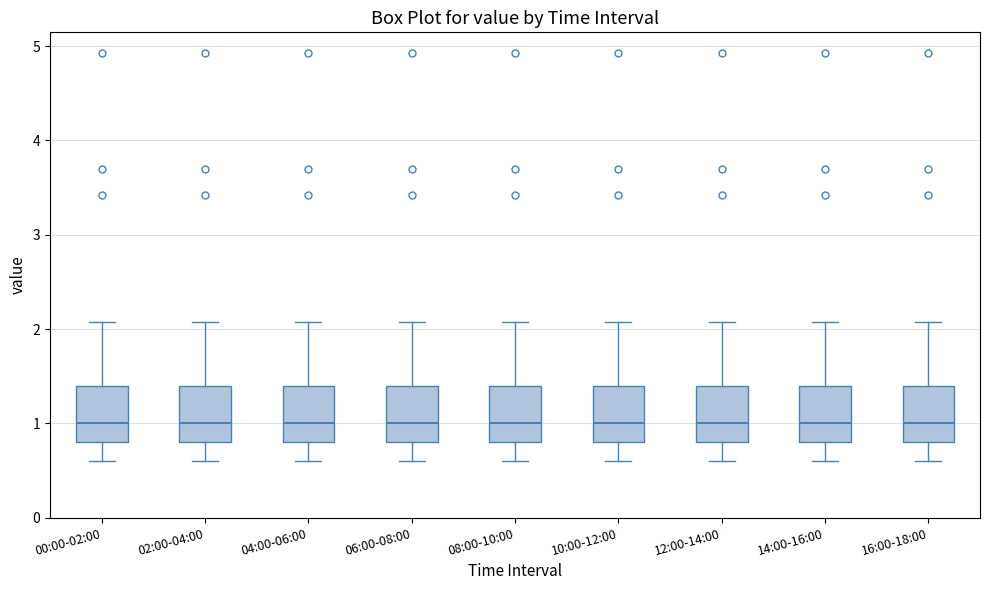

Reading left to right, read every box against the y-axis: the position of its median line, the range the box covers, and the ends of its whiskers. The values are not printed on the chart, so give them approximately, as read against the axis.

00:00-02:00: median 1.0, box 0.8 to 1.4, whiskers 0.6 to 2.1
02:00-04:00: median 1.0, box 0.8 to 1.4, whiskers 0.6 to 2.1
04:00-06:00: median 1.0, box 0.8 to 1.4, whiskers 0.6 to 2.1
06:00-08:00: median 1.0, box 0.8 to 1.4, whiskers 0.6 to 2.1
08:00-10:00: median 1.0, box 0.8 to 1.4, whiskers 0.6 to 2.1
10:00-12:00: median 1.0, box 0.8 to 1.4, whiskers 0.6 to 2.1
12:00-14:00: median 1.0, box 0.8 to 1.4, whiskers 0.6 to 2.1
14:00-16:00: median 1.0, box 0.8 to 1.4, whiskers 0.6 to 2.1
16:00-18:00: median 1.0, box 0.8 to 1.4, whiskers 0.6 to 2.1